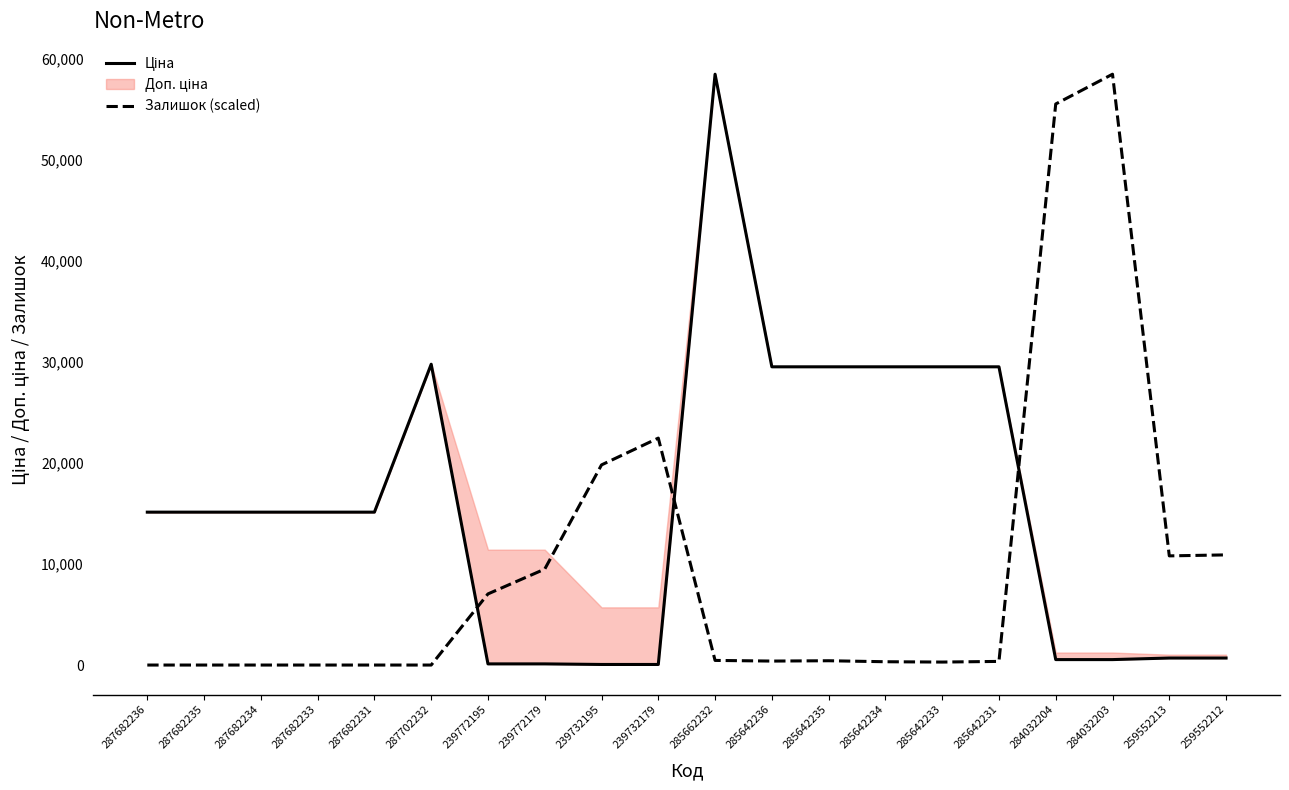

How many lines are shown in the chart?

2